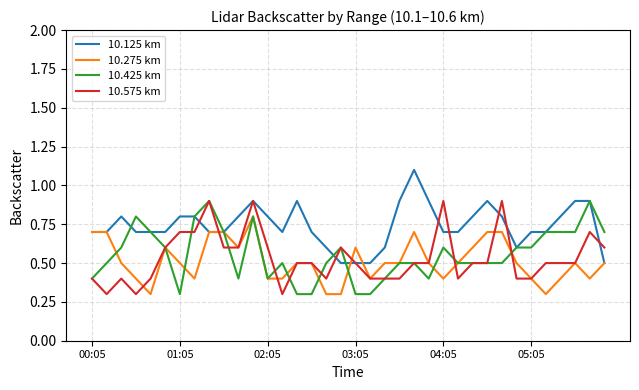

What is the minimum value shown in the chart?

0.3